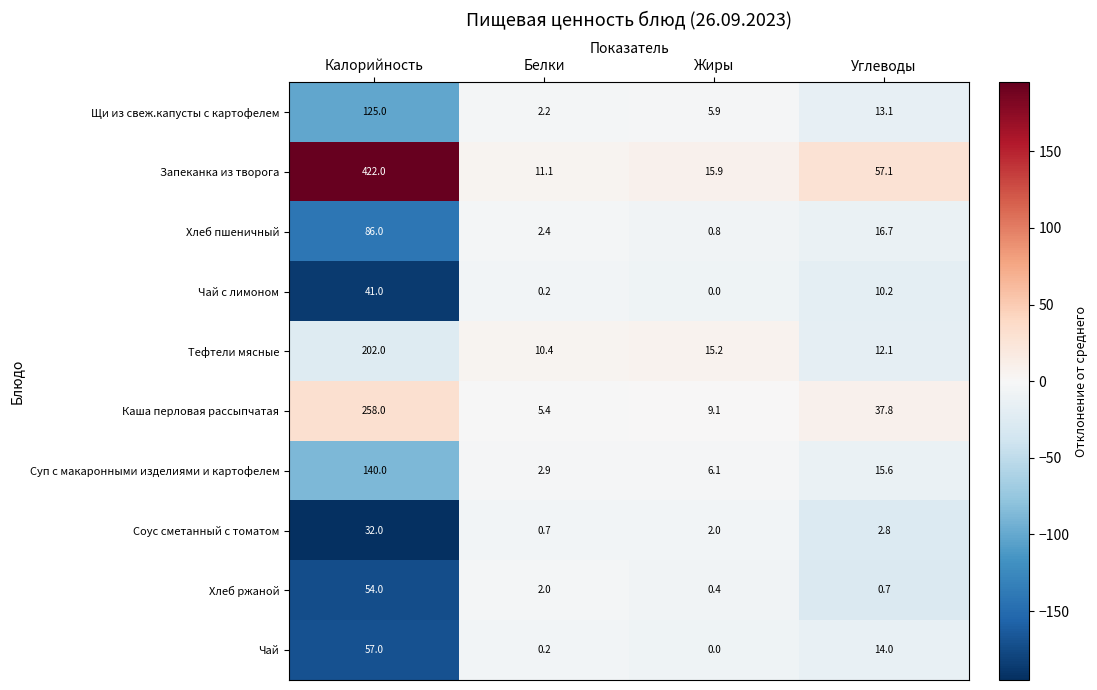

What is the minimum value shown in the chart?

0.0